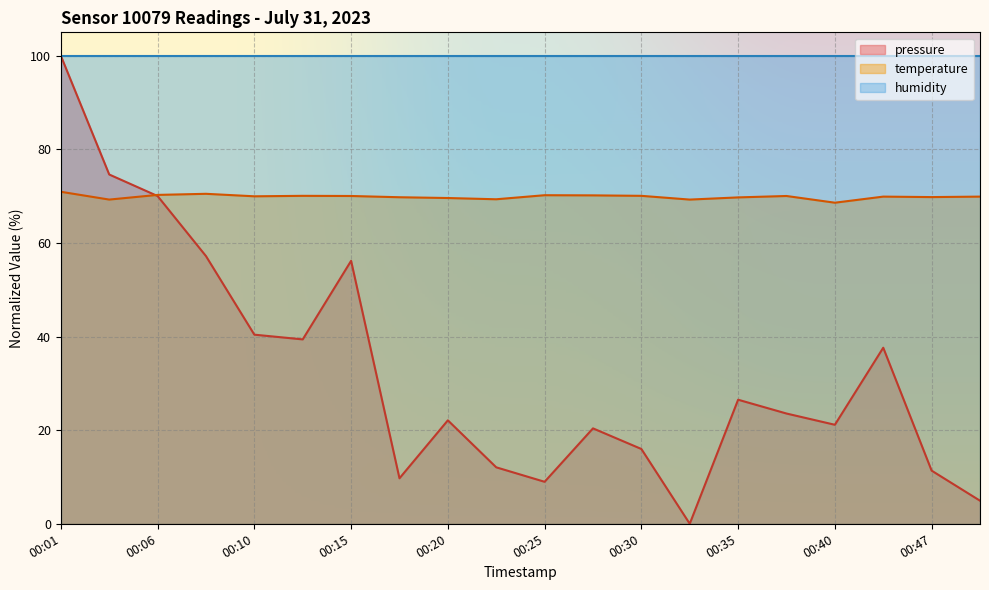

Is the value of pressure at 00:30 greater than the value of temperature at 00:40?

No